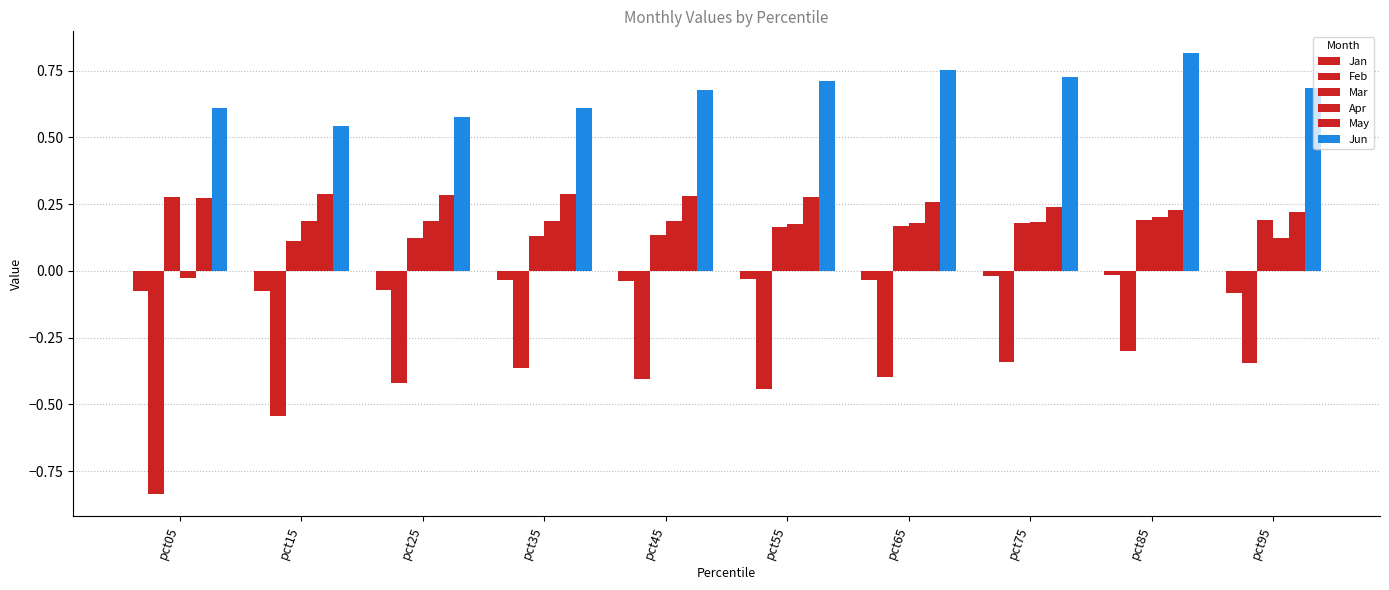

Count the Mar values in the range 0 to 1.

10